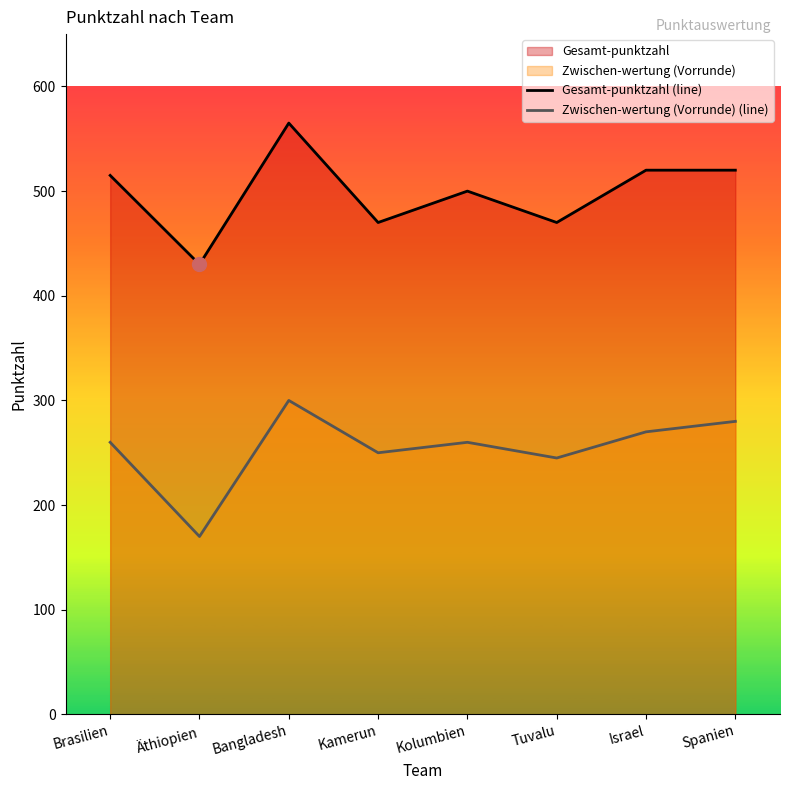

What is the difference between the maximum and minimum values in the Gesamt-punktzahl (line) series?

135